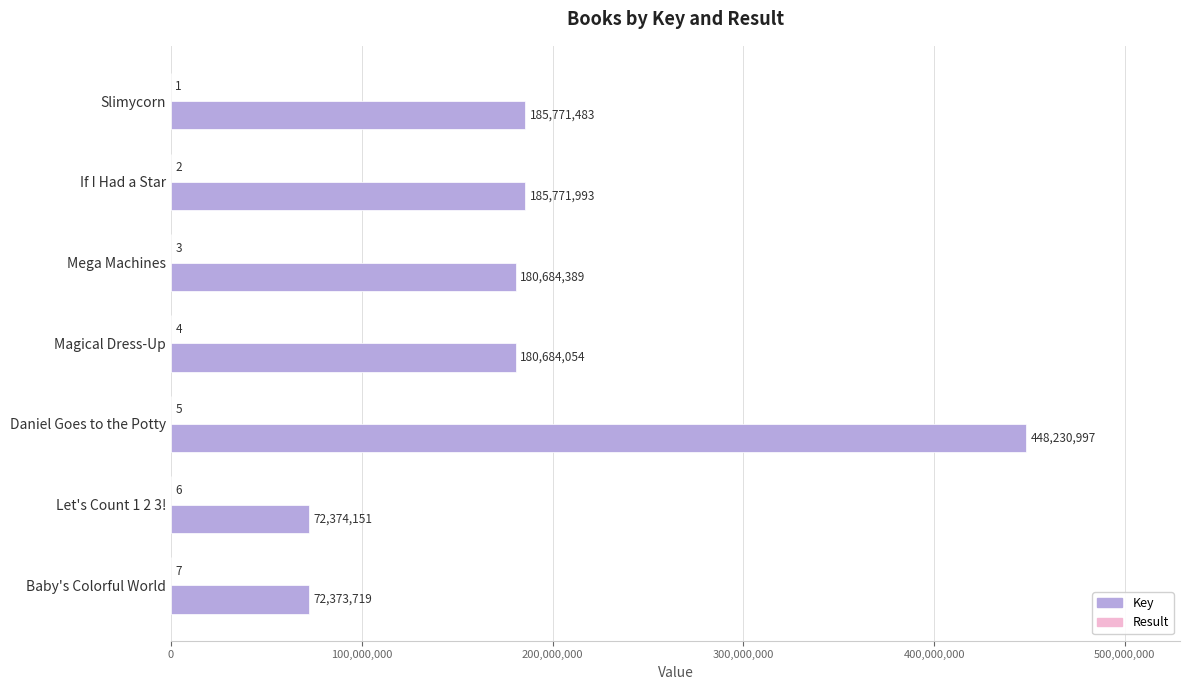

How many series are shown in this chart?

2